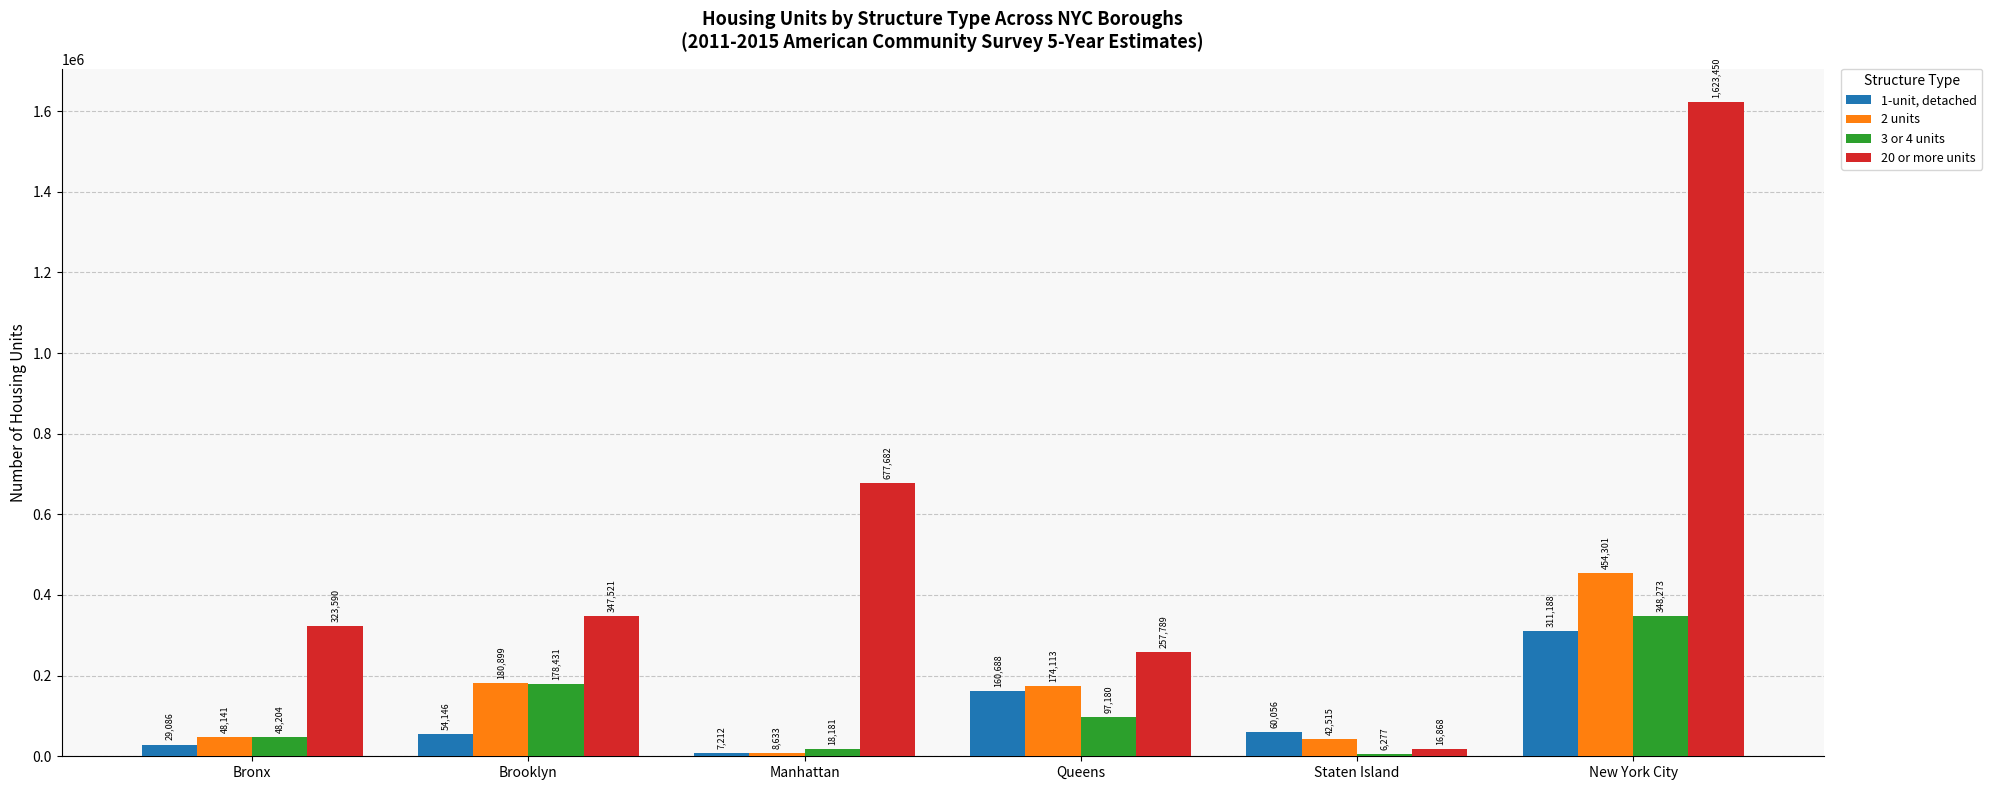

The value of 1-unit, detached at Brooklyn is 54146. True or false?

True